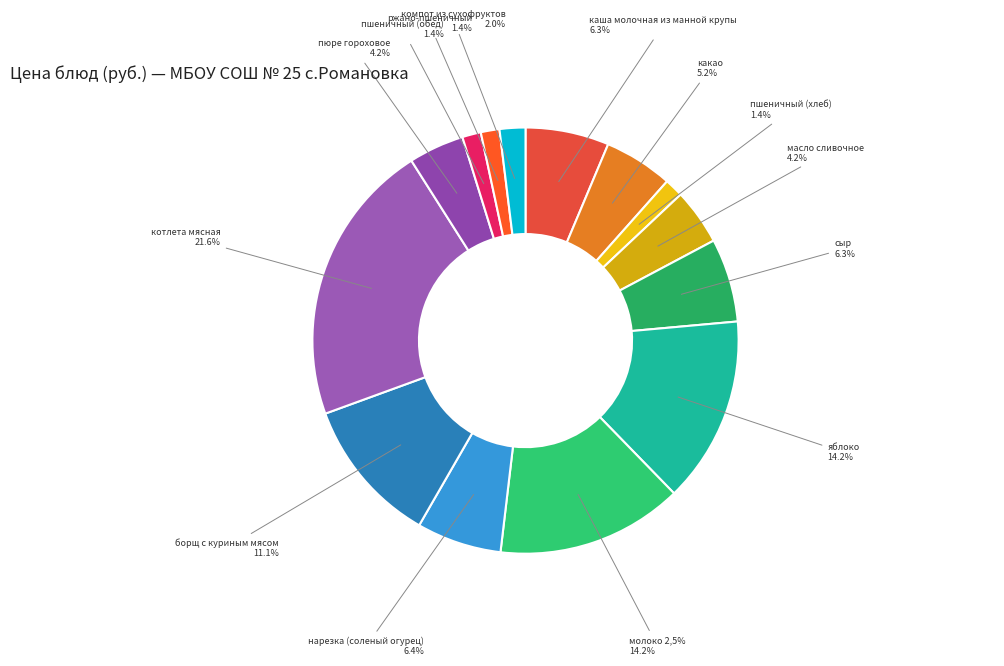

How many slices are in this pie chart?

14